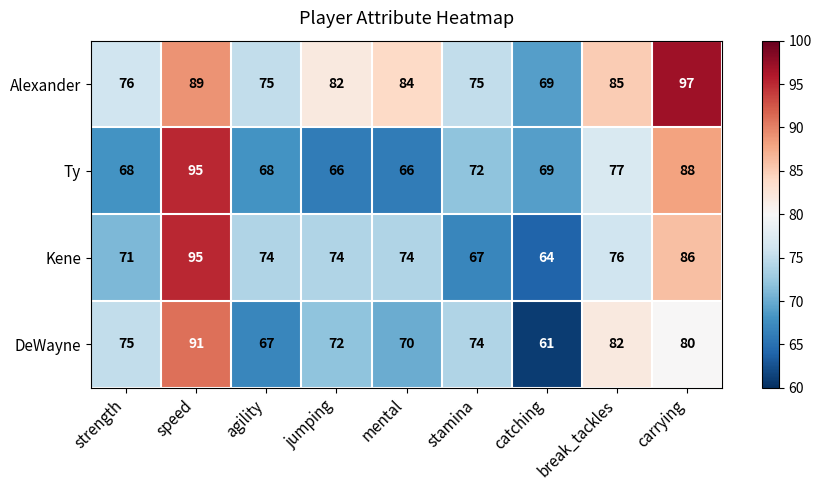

The value of Kene at strength is 71. True or false?

True